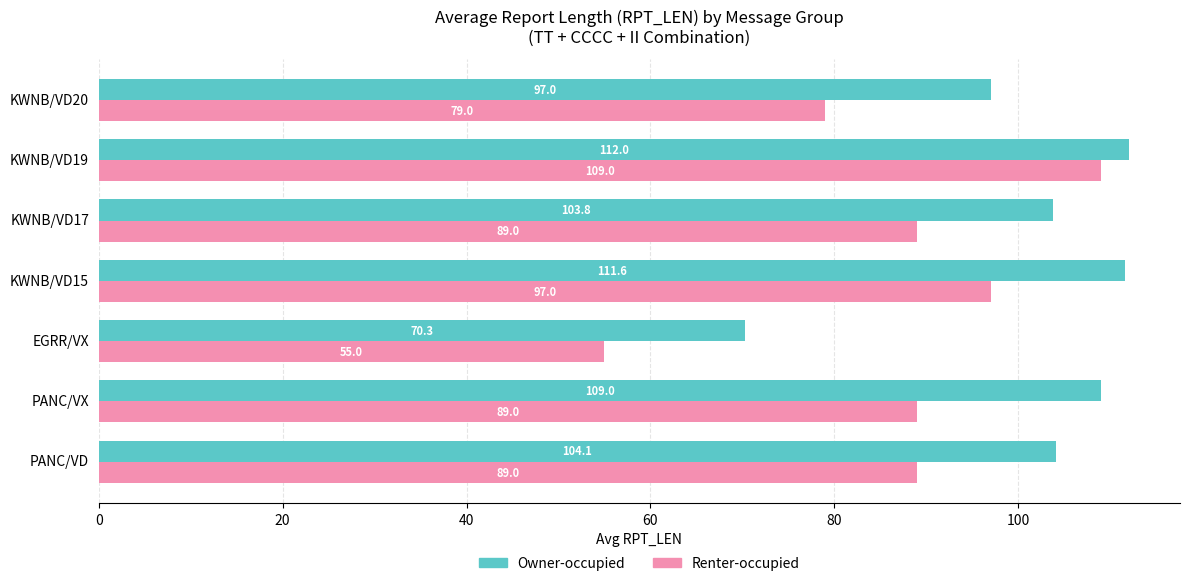

What is the maximum value for Owner-occupied?

112.0